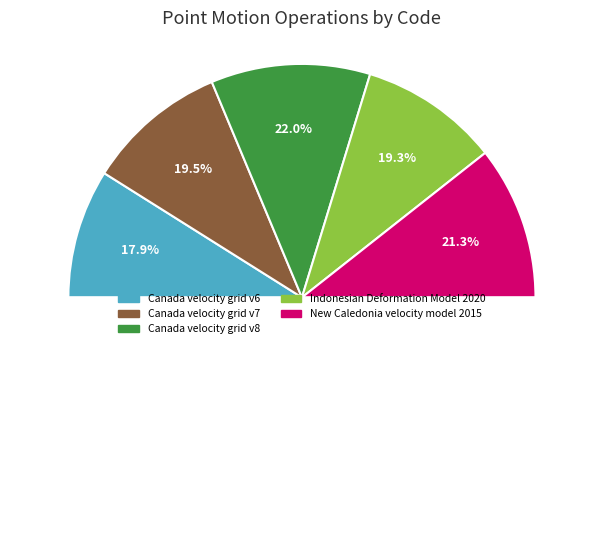

Does New Caledonia velocity model 2015 represent more than half of the total?

No